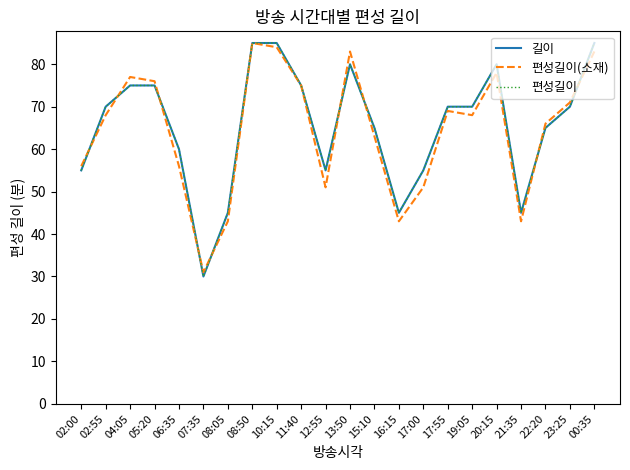

Where do 편성길이 and 편성길이(소재) first cross each other?

02:00 and 02:55